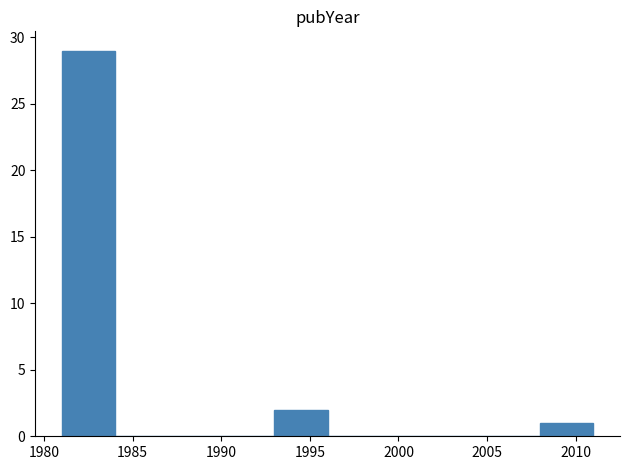

Reading left to right, transcribe this chart: for each bar, give the range it covers on the x-axis and its height. The values are not printed on the chart, so give them approximately, as read against the axis.

1981 to 1984: 29
1984 to 1987: 0
1987 to 1990: 0
1990 to 1993: 0
1993 to 1996: 2
1996 to 1999: 0
1999 to 2002: 0
2002 to 2005: 0
2005 to 2008: 0
2008 to 2011: 1